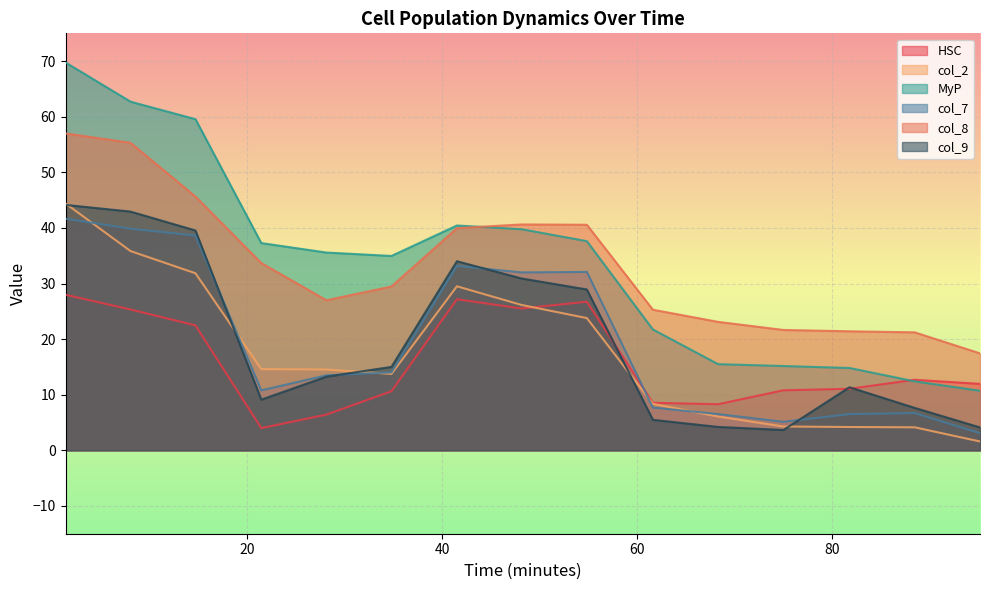

At how many categories does at least one series exceed 27?

9